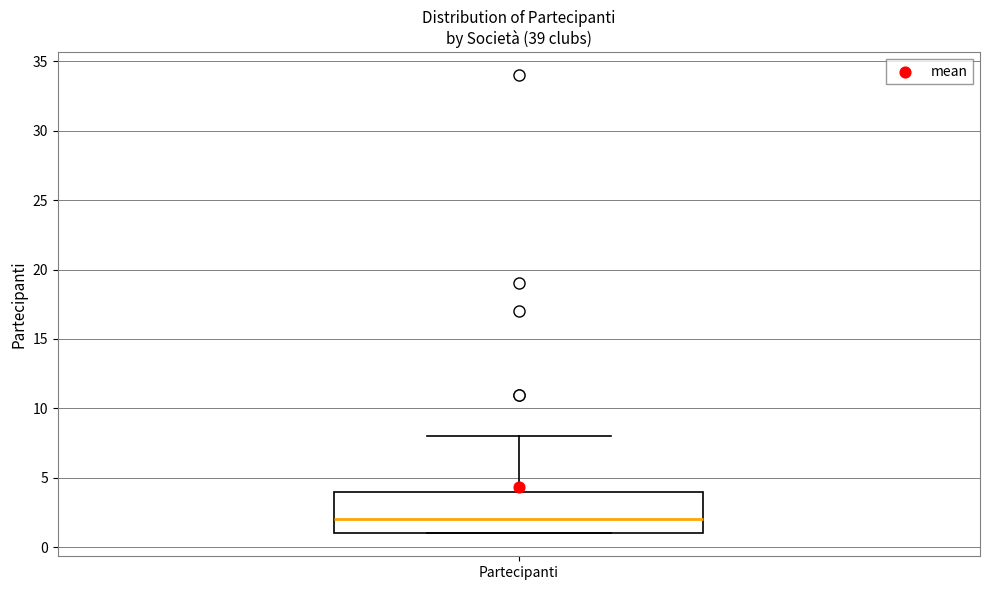

Read this box plot against the y-axis: the position of the median line, the range covered by the box, and the ends of both whiskers. The values are not printed on the chart, so give them approximately, as read against the axis.

median 2, box 1 to 4, whiskers 1 to 8